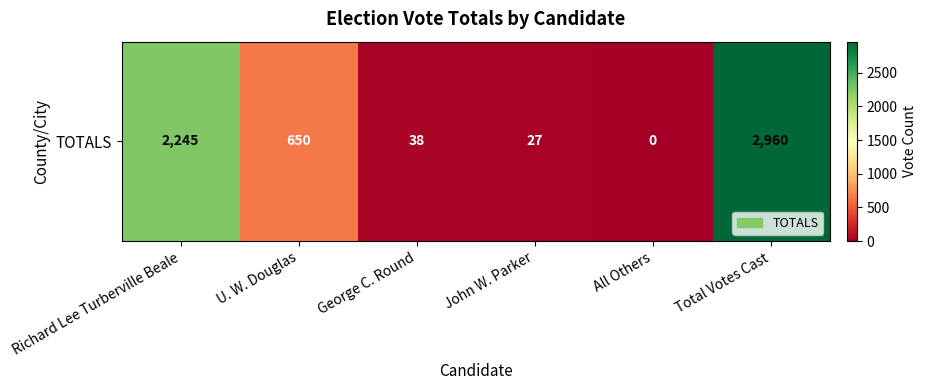

Count the number of values greater than 650.

2